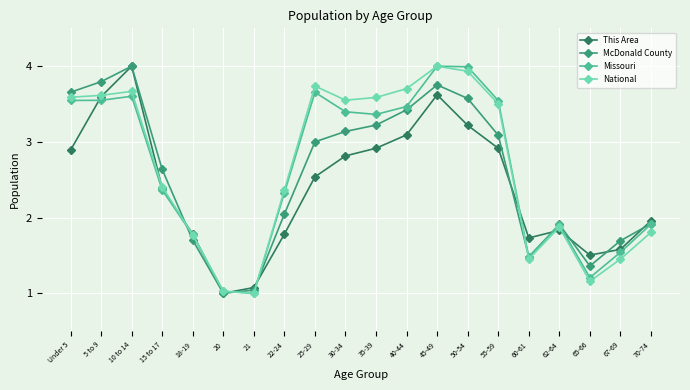

What is the label of the 5th point from the right?

60-61